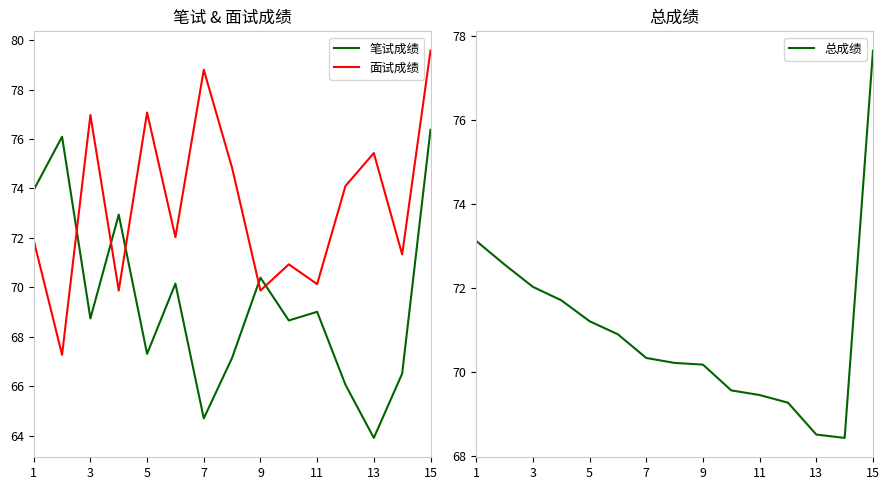

What is the sum of all 笔试成绩 values?

1041.9